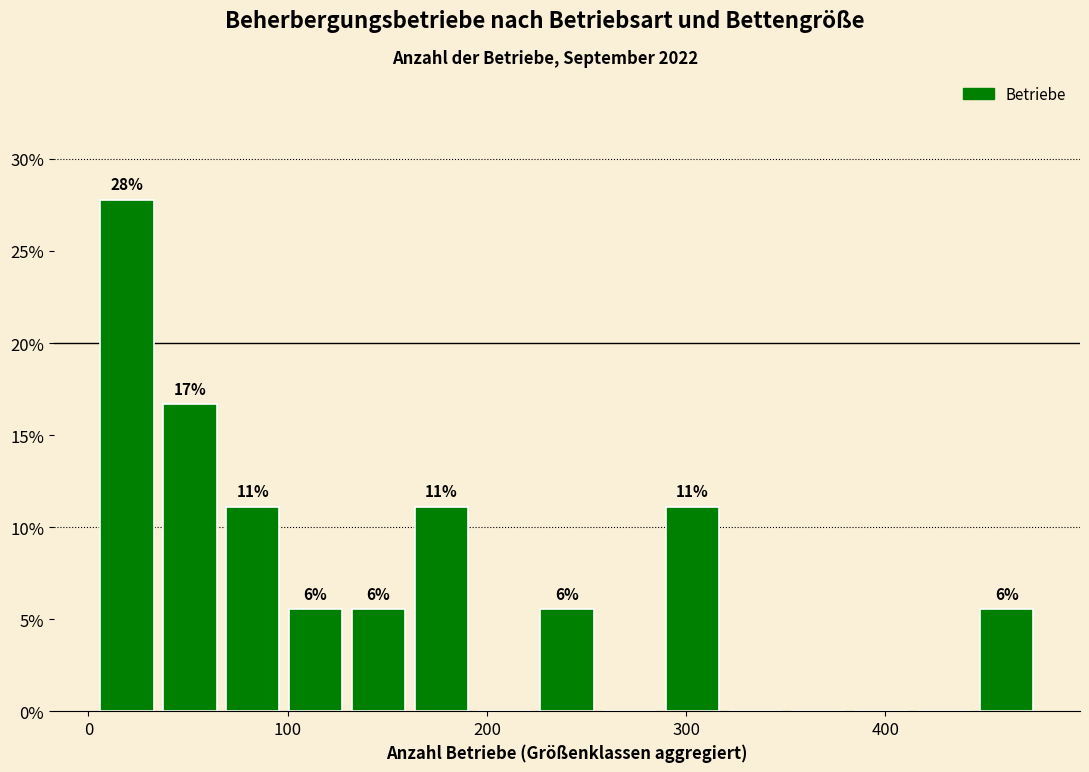

Read against the x-axis, roughly where is the centre of the tallest bar?

20